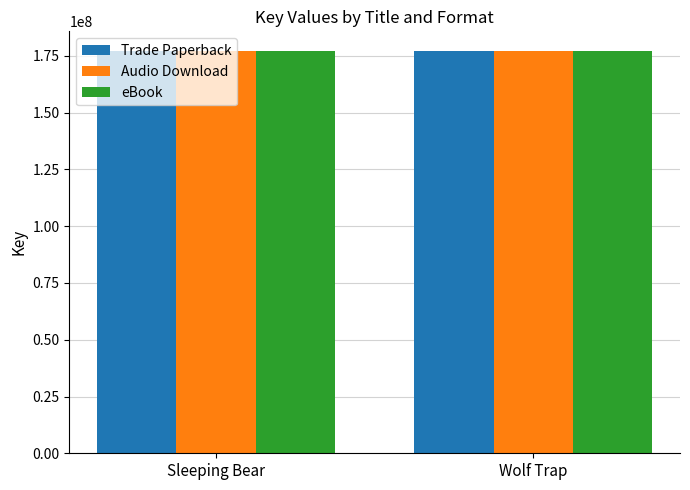

What is the sum of all Audio Download values?

353994101